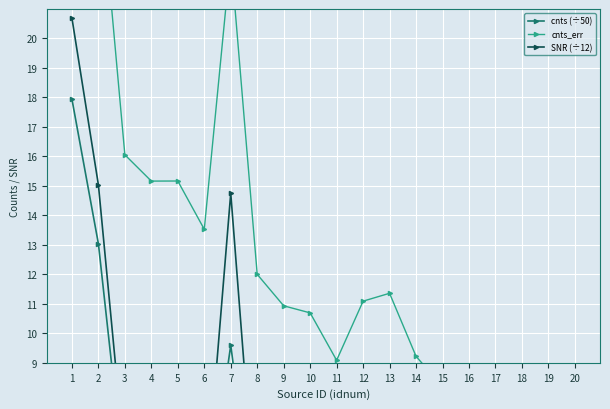

What is the sum of the SNR (÷12) values at 18 and 8?

4.3